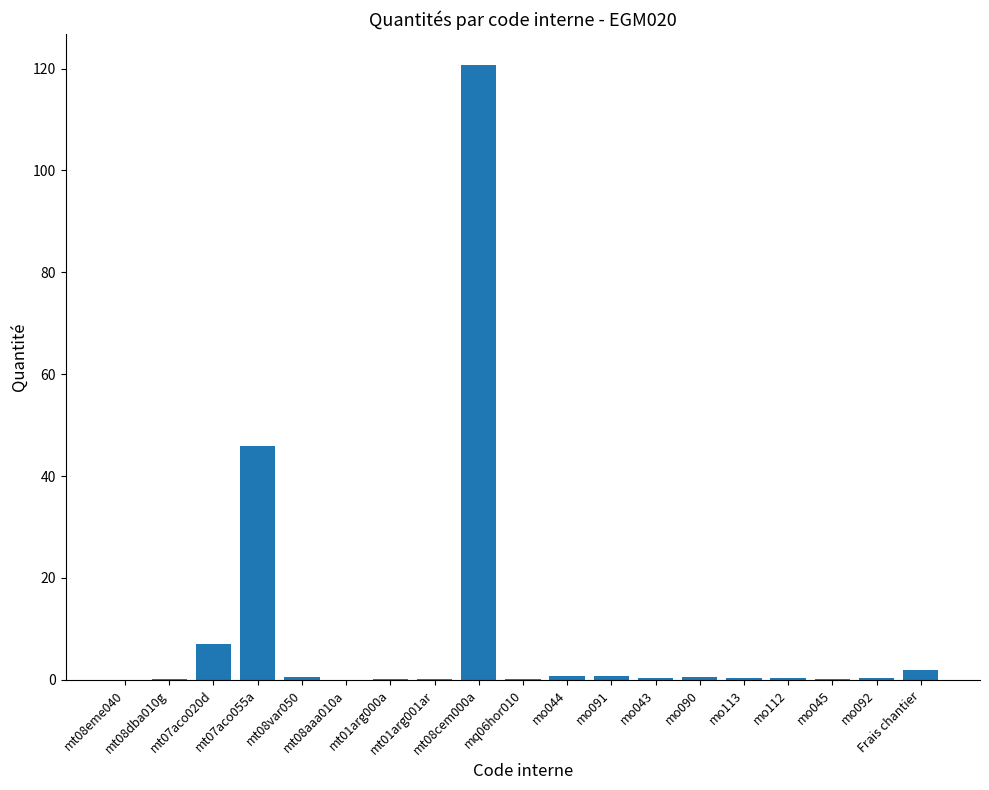

What is the average value?

9.5